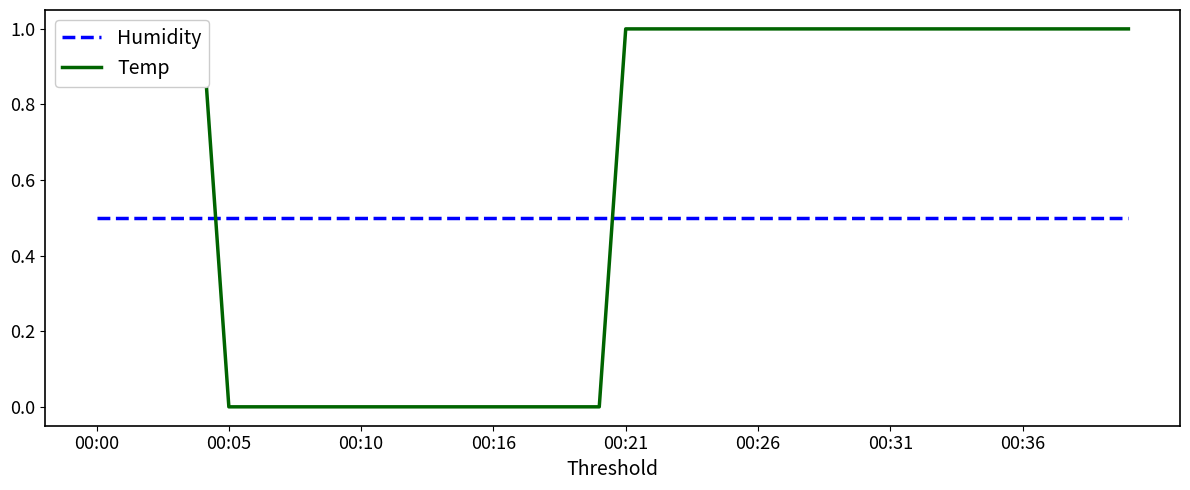

Reading left to right, list all the values displayed in this chart.

Humidity: 0.5	0.5	0.5	0.5	0.5	0.5	0.5	0.5	0.5	0.5	0.5	0.5	0.5	0.5	0.5	0.5	0.5	0.5	0.5	0.5	0.5	0.5	0.5	0.5	0.5	0.5	0.5	0.5	0.5	0.5	0.5	0.5	0.5	0.5	0.5	0.5	0.5	0.5	0.5	0.5
Temp: 1.0	1.0	1.0	1.0	1.0	0.0	0.0	0.0	0.0	0.0	0.0	0.0	0.0	0.0	0.0	0.0	0.0	0.0	0.0	0.0	1.0	1.0	1.0	1.0	1.0	1.0	1.0	1.0	1.0	1.0	1.0	1.0	1.0	1.0	1.0	1.0	1.0	1.0	1.0	1.0